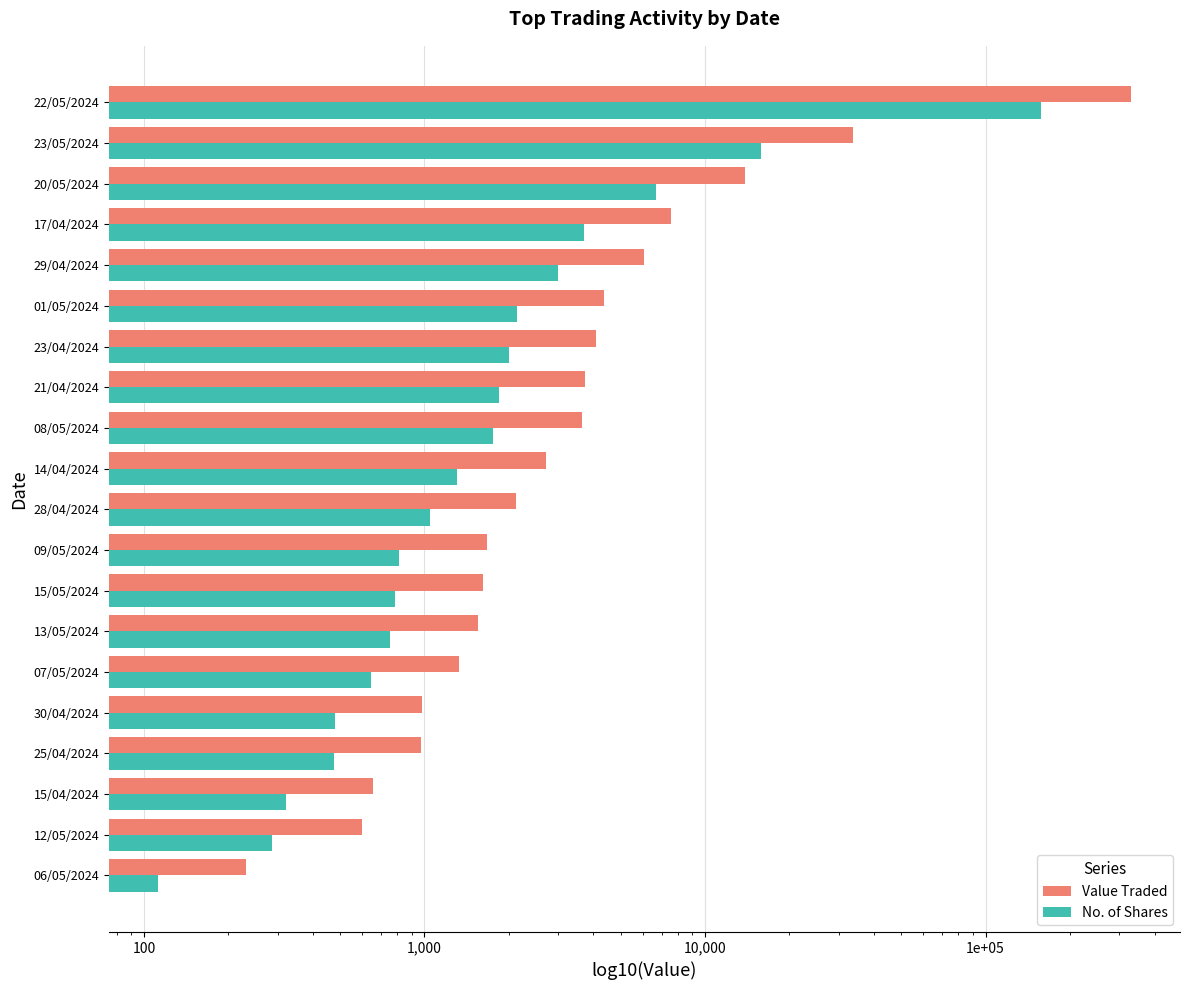

What is the difference between the second highest and second lowest values in the No. of Shares series?

15537